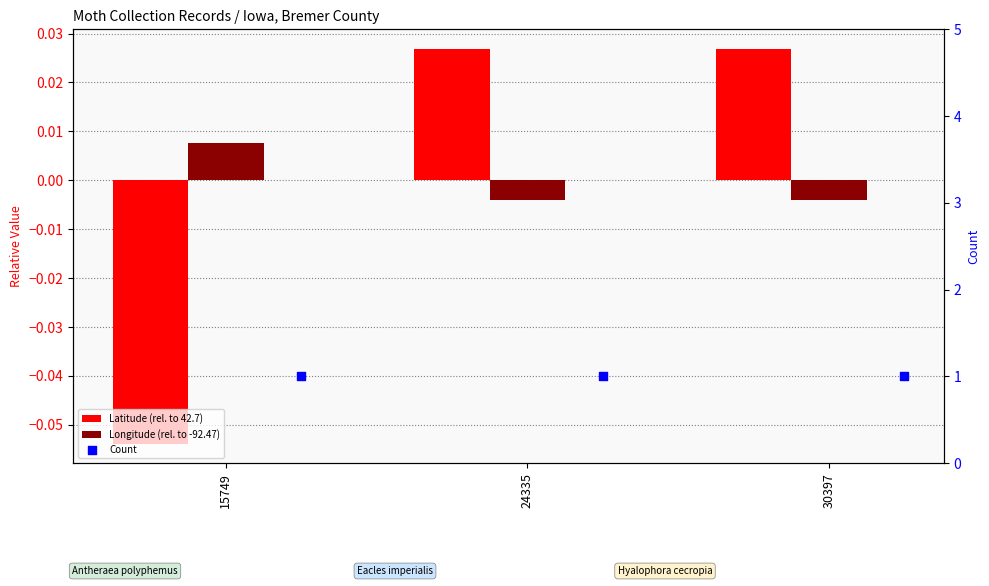

Which series has the largest Y range (max minus min)?

Latitude (rel. to 42.7)